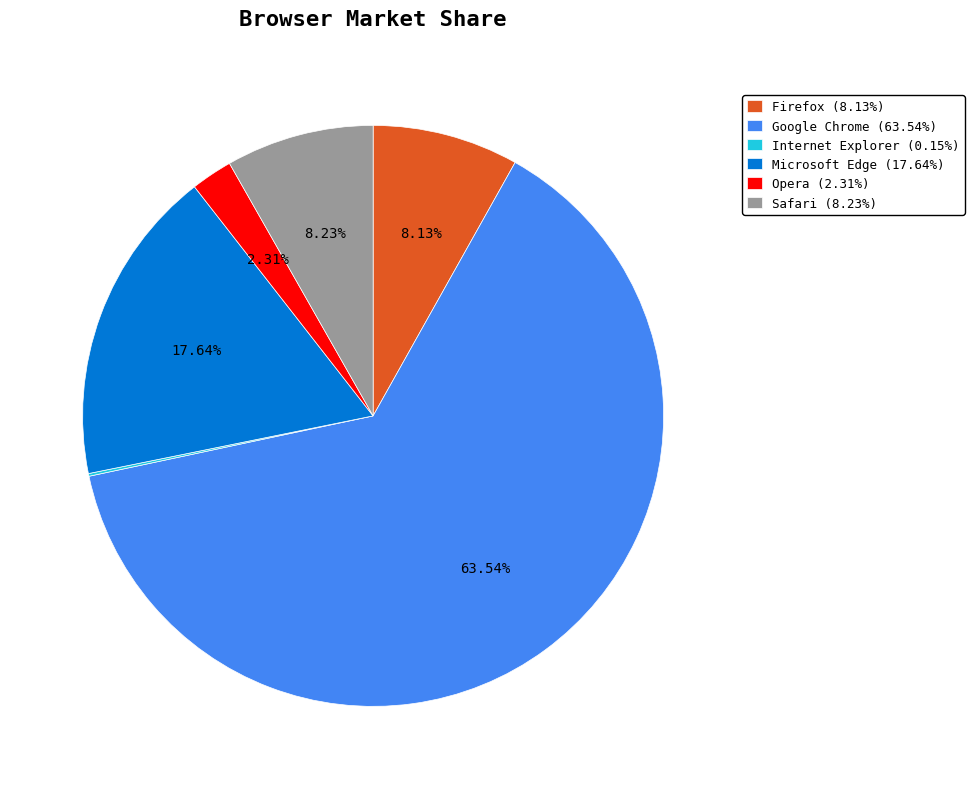

To the nearest percent, what is the difference between the largest and smallest slice percentages?

63%